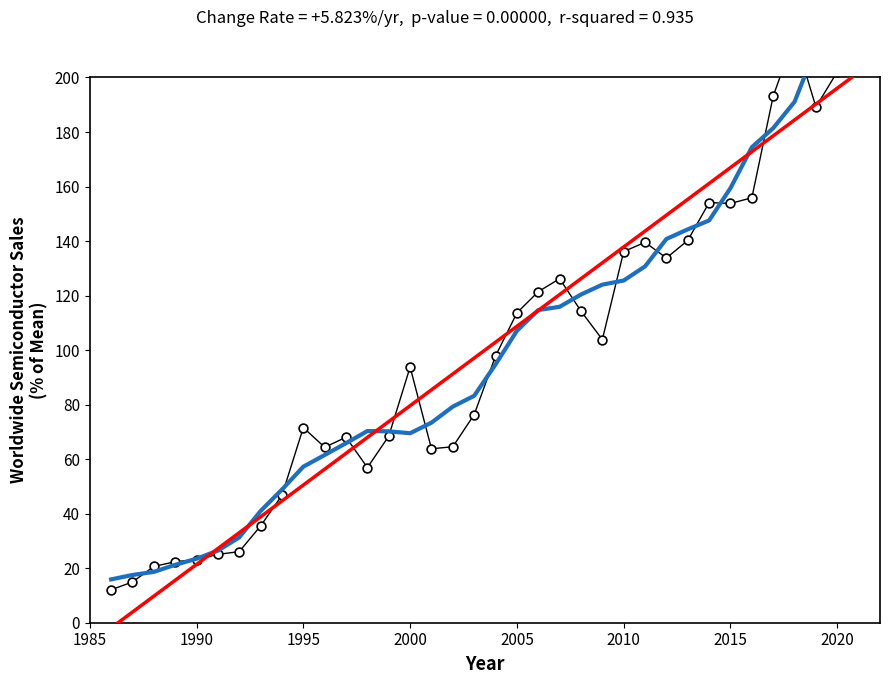

Which series reaches the minimum Y coordinate?

Trend